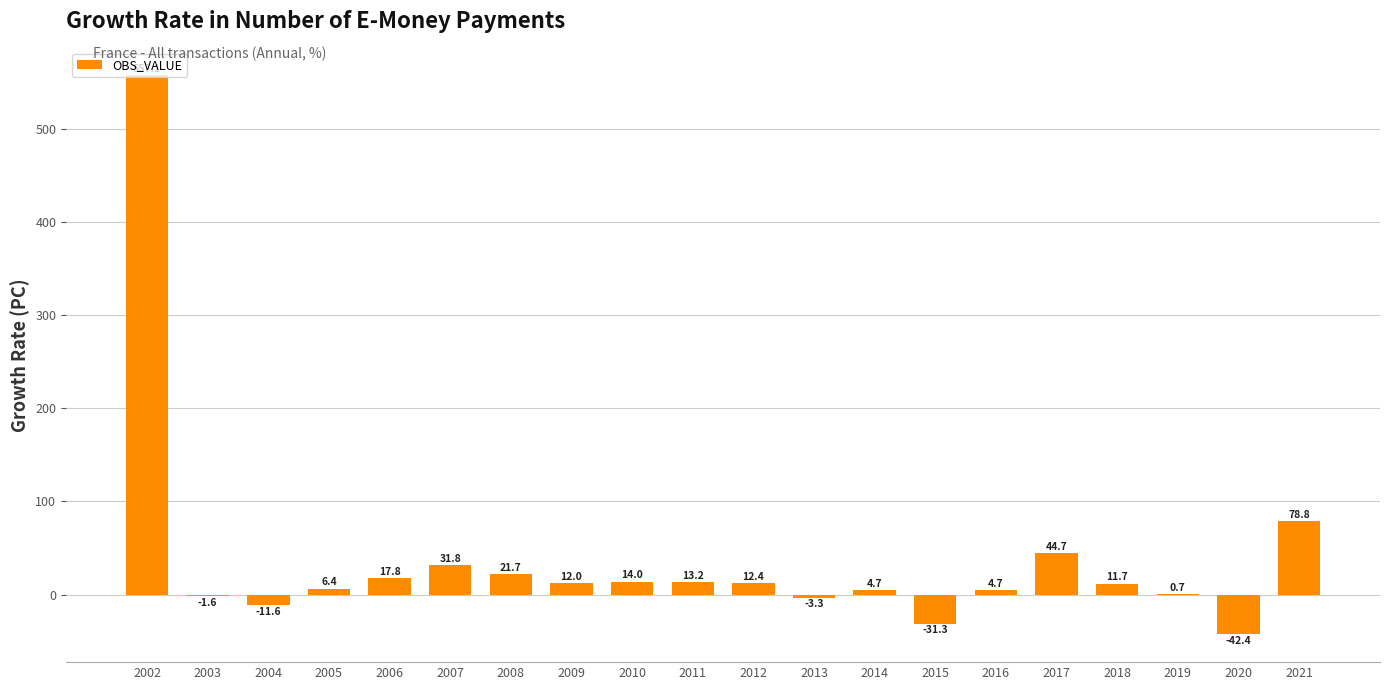

Reading left to right, what are all the values shown in this chart?

557.1	-1.6	-11.6	6.4	17.8	31.8	21.7	12.0	14.0	13.2	12.4	-3.3	4.7	-31.3	4.7	44.7	11.7	0.7	-42.4	78.8